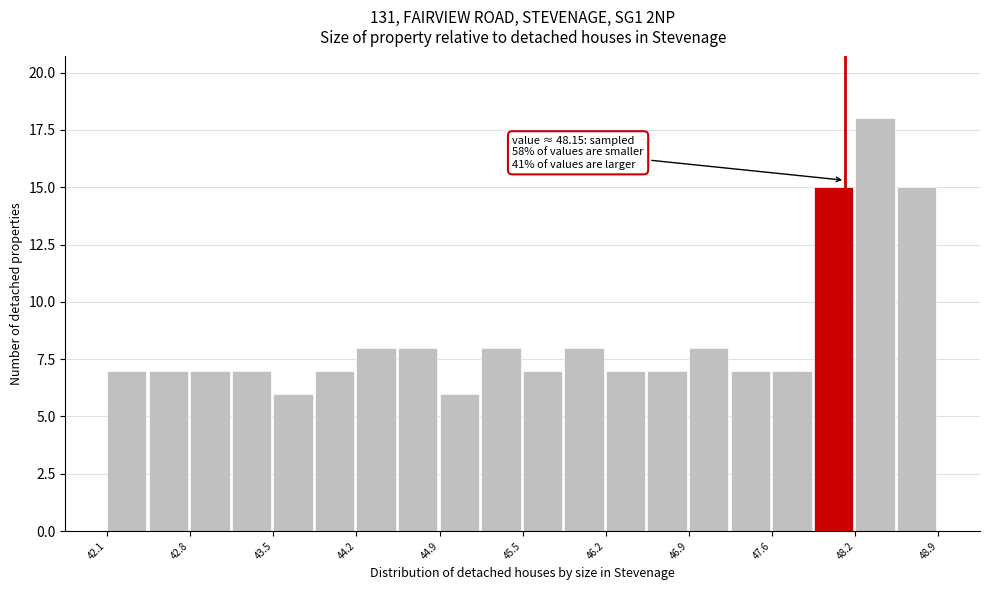

Around what value on the x-axis is the tallest bar? Give the approximate position of its centre, as read against the axis.

48.4